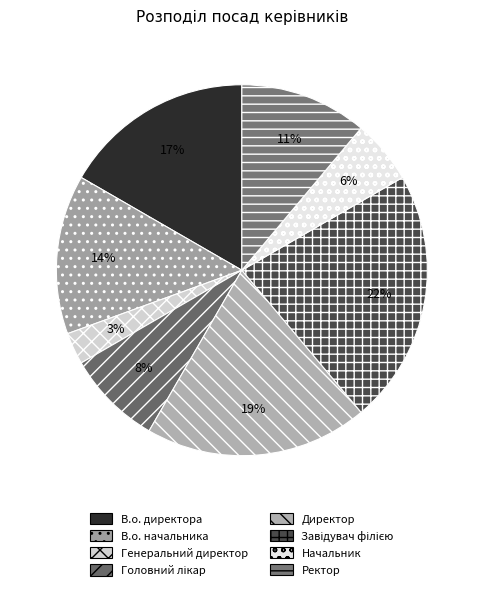

Approximately how many times larger is the value at Завідувач філією compared to Головний лікар?

2.7